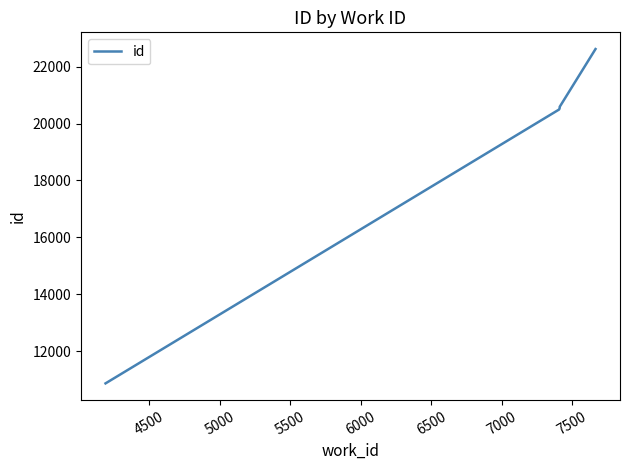

True or false: the data has more than 1 interior local peaks.

False